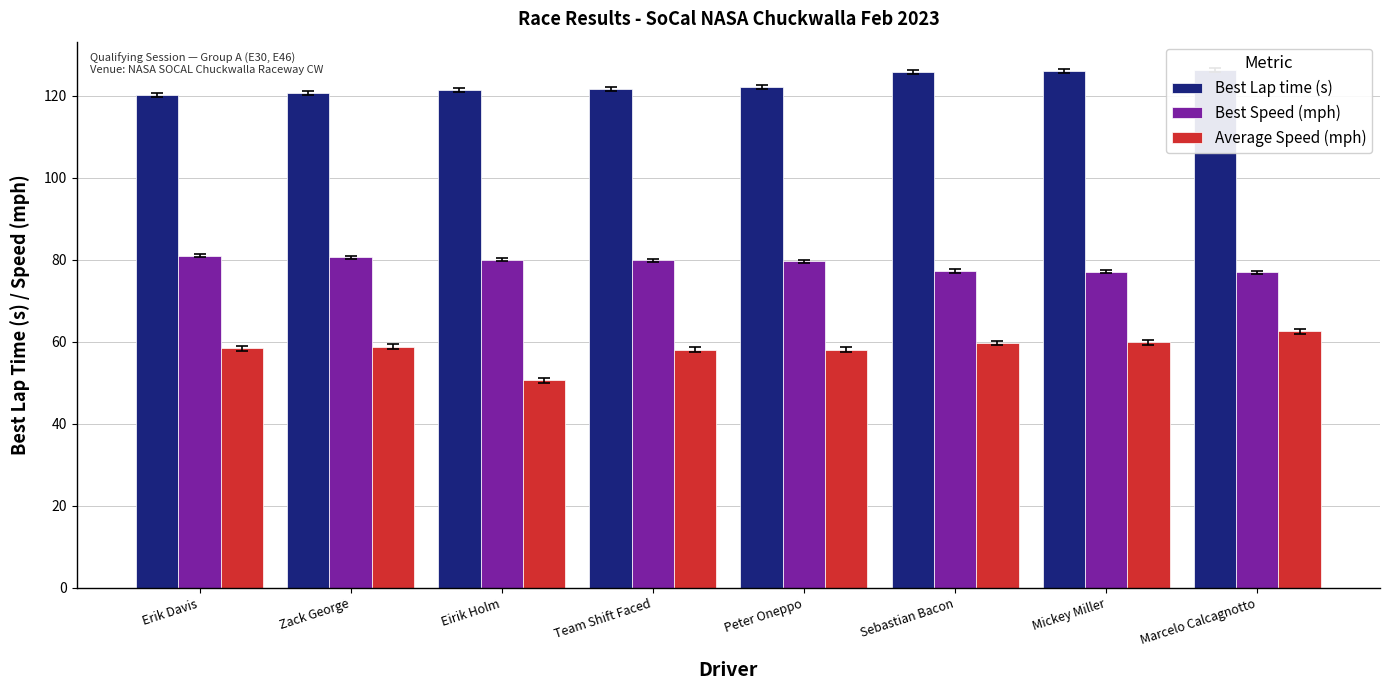

Which category has the lowest value in the Best Lap time (s) series?

Erik Davis